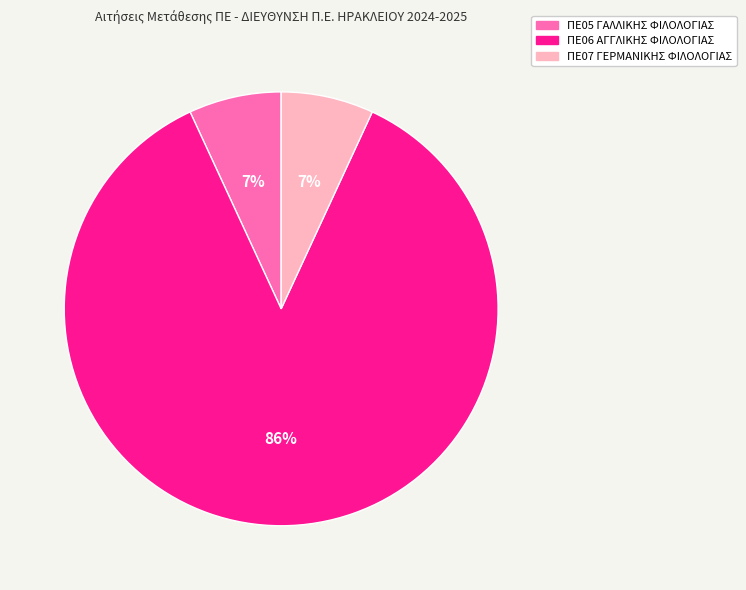

What percentage is the ΠΕ07 ΓΕΡΜΑΝΙΚΗΣ ΦΙΛΟΛΟΓΙΑΣ slice, to the nearest percent?

7%